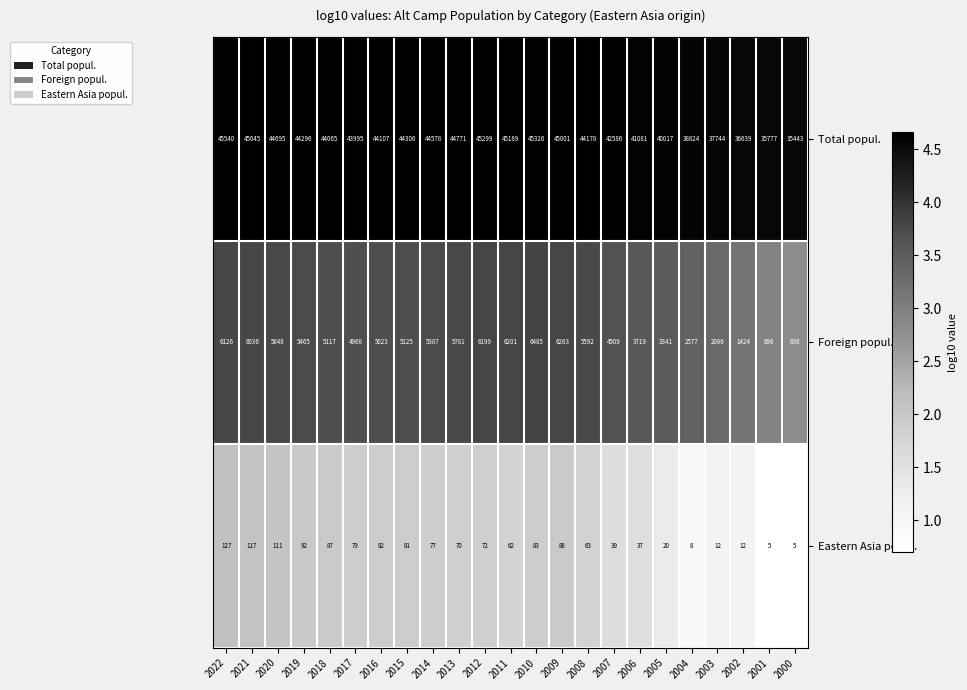

Where does the Foreign popul. series first go above 5125?

2022